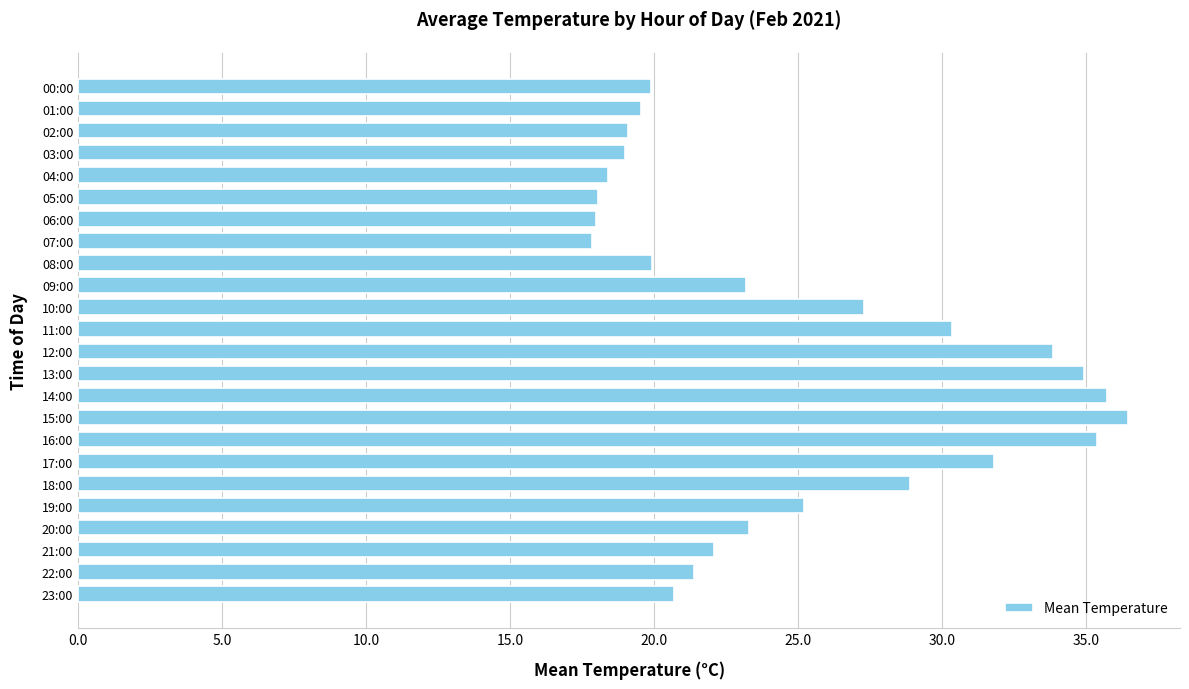

At which label is the value closest to 27?

10:00